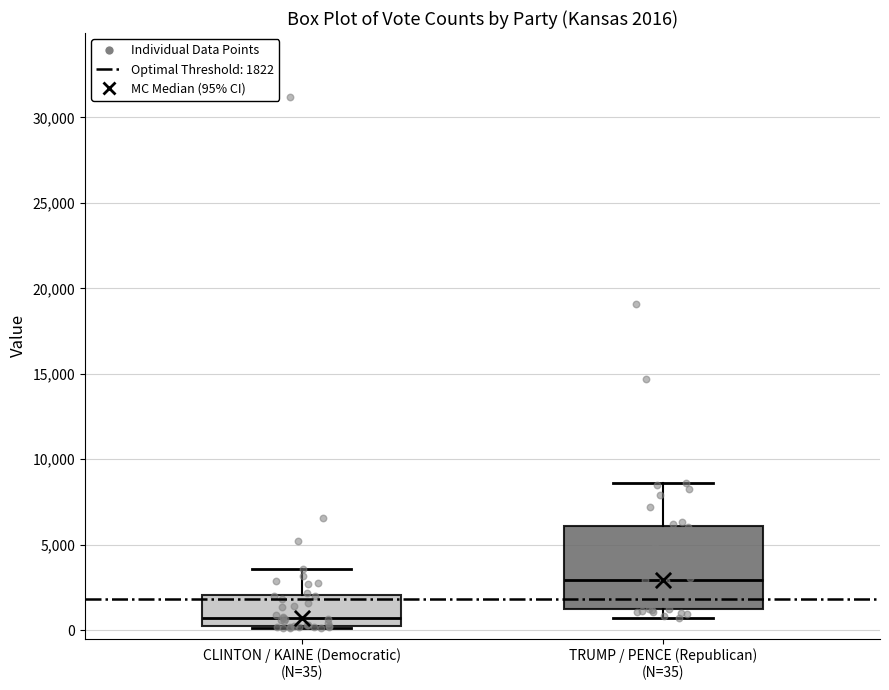

Comparing the boxes themselves (not the whiskers), which one is the tallest?

TRUMP / PENCE (Republican) (N=35)